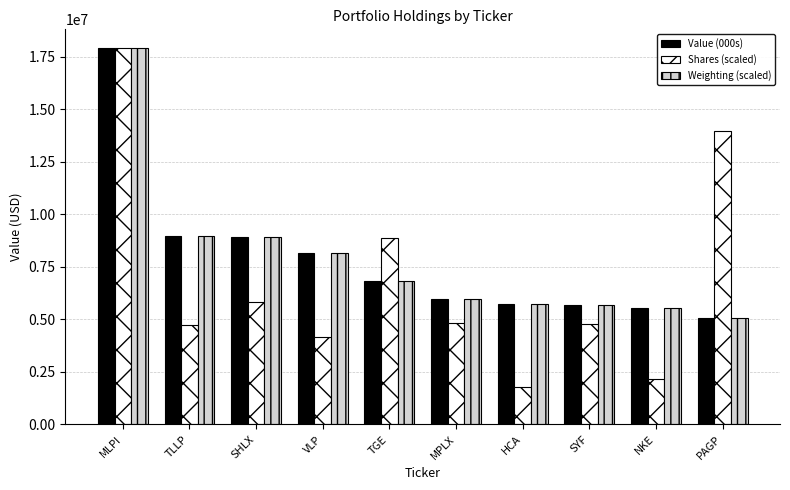

What is the total value across all series at TGE?

22509898.9